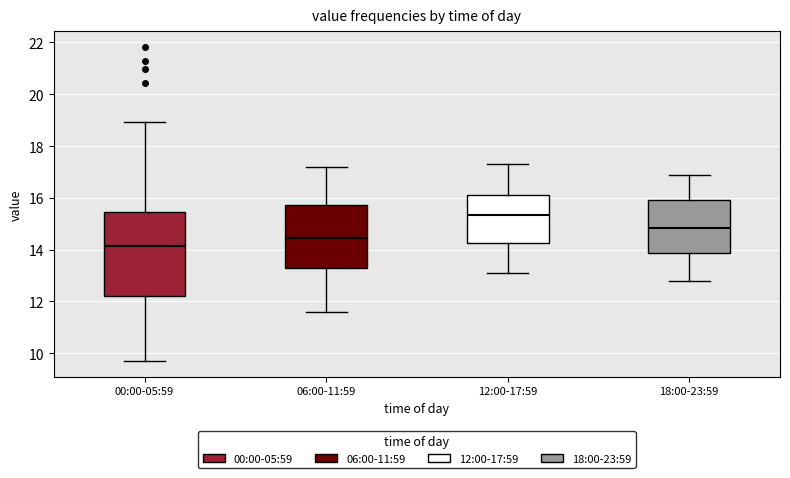

Reading left to right, read every box against the y-axis: the position of its median line, the range the box covers, and the ends of its whiskers. The values are not printed on the chart, so give them approximately, as read against the axis.

00:00-05:59: median 14.2, box 12.2 to 15.4, whiskers 9.8 to 19.0
06:00-11:59: median 14.4, box 13.2 to 15.8, whiskers 11.6 to 17.2
12:00-17:59: median 15.4, box 14.2 to 16.2, whiskers 13.2 to 17.4
18:00-23:59: median 14.8, box 13.8 to 16.0, whiskers 12.8 to 17.0